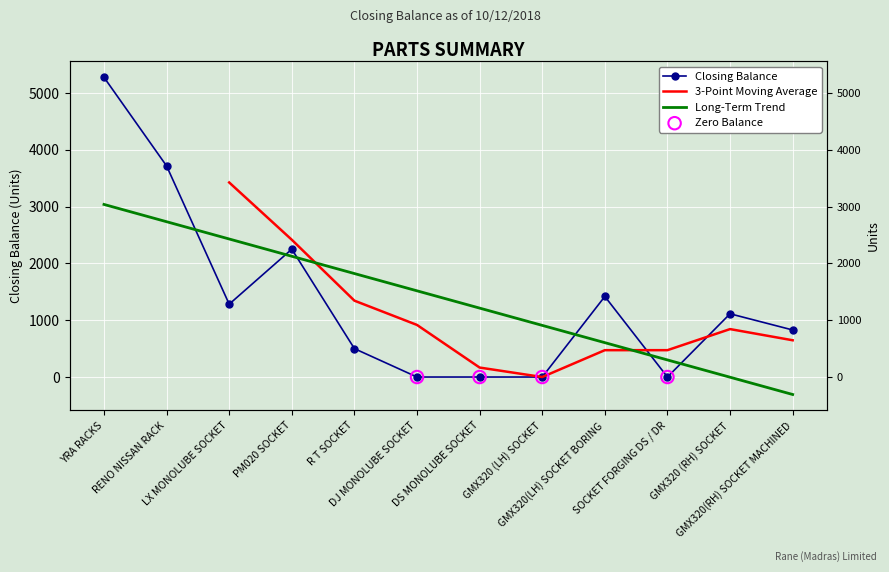

Which has a higher value, GMX320 (RH) SOCKET or PM020 SOCKET?

PM020 SOCKET